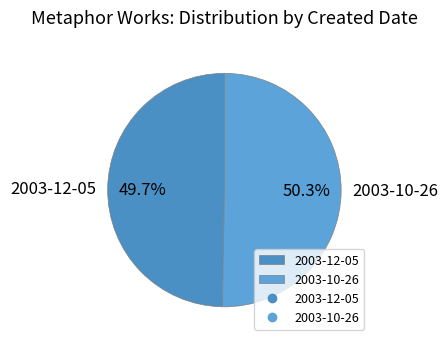

The 2003-12-05 slice represents 63% of the pie. True or false?

False